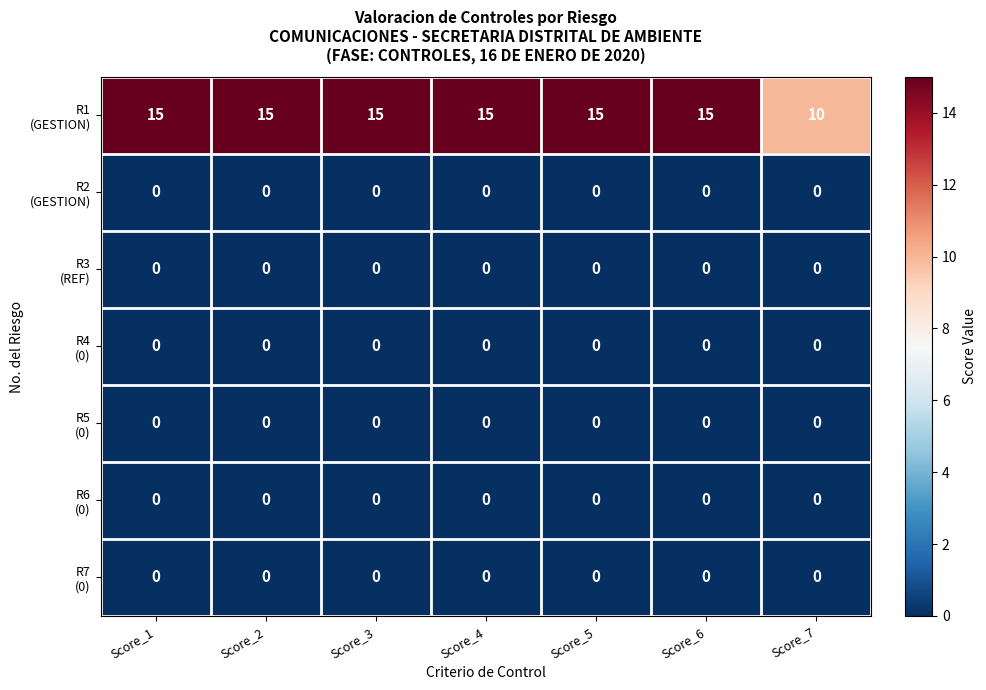

What is the maximum value shown in the chart?

15